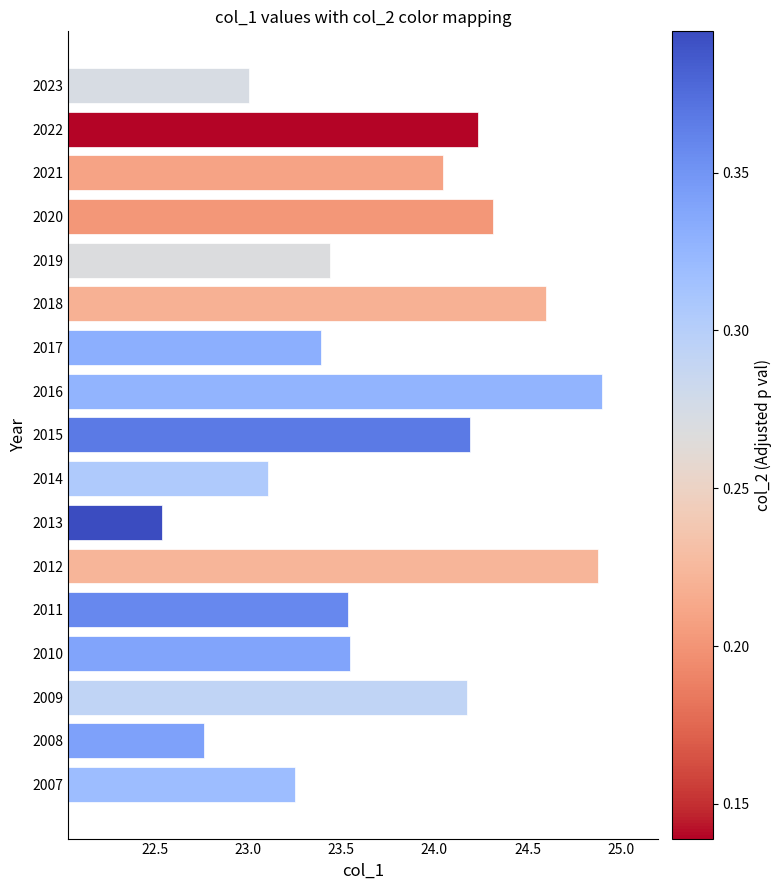

Which has a higher value, 2007 or 2014?

2007